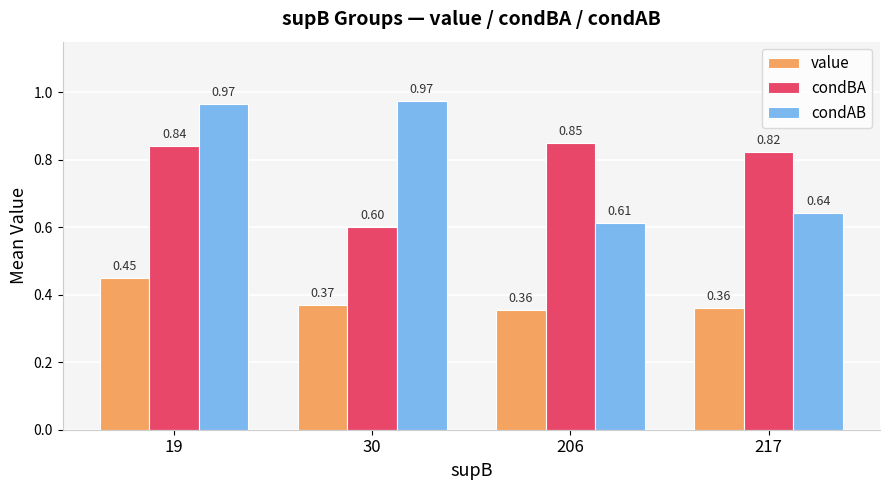

At which label does condBA reach its peak?

206